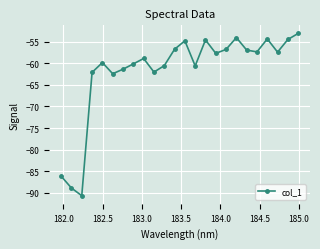

Count the number of categories in the chart.

24